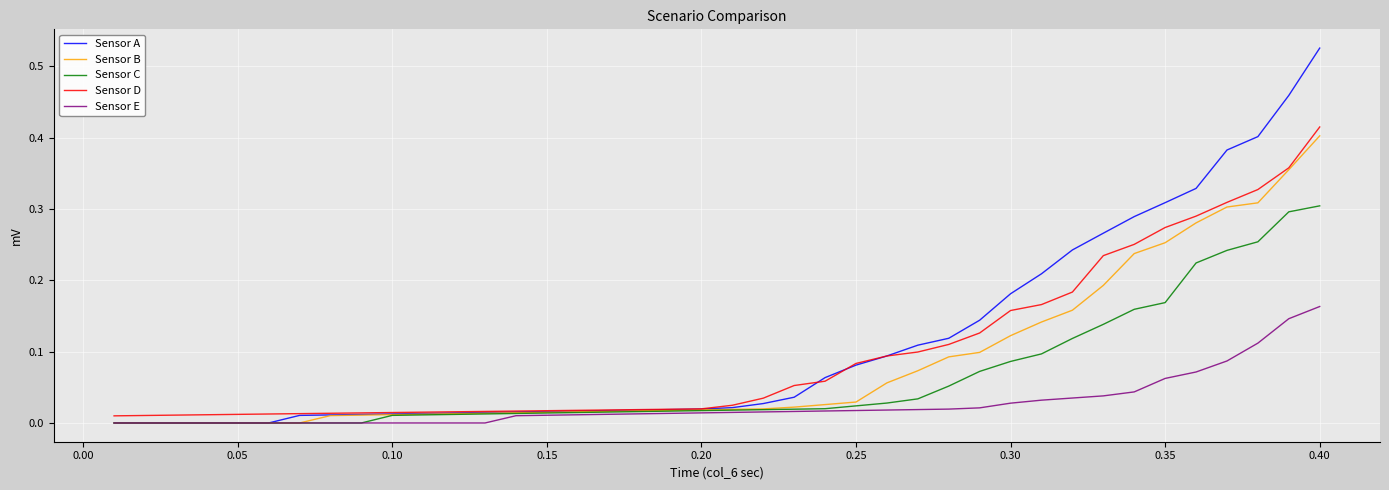

At which category is the sum across all series the highest?

0.40